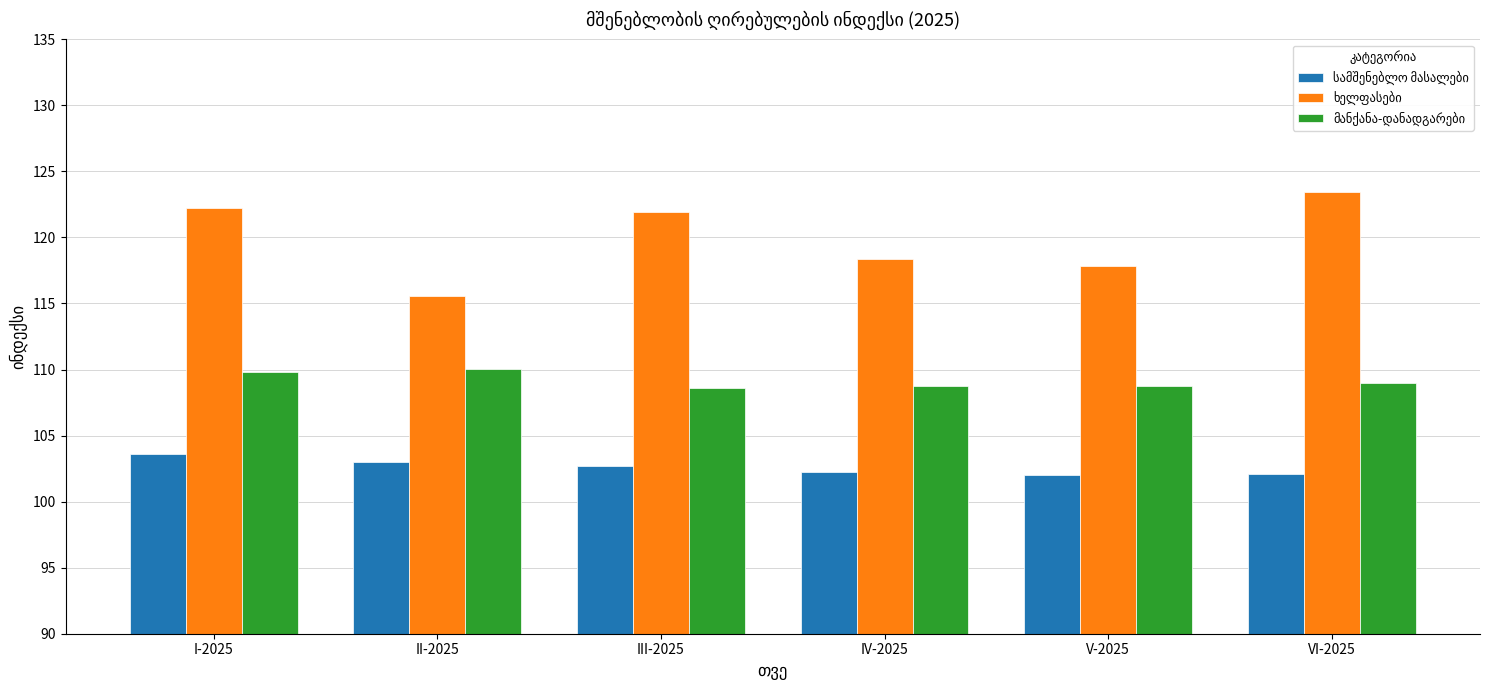

What is the maximum value shown in the chart?

123.5